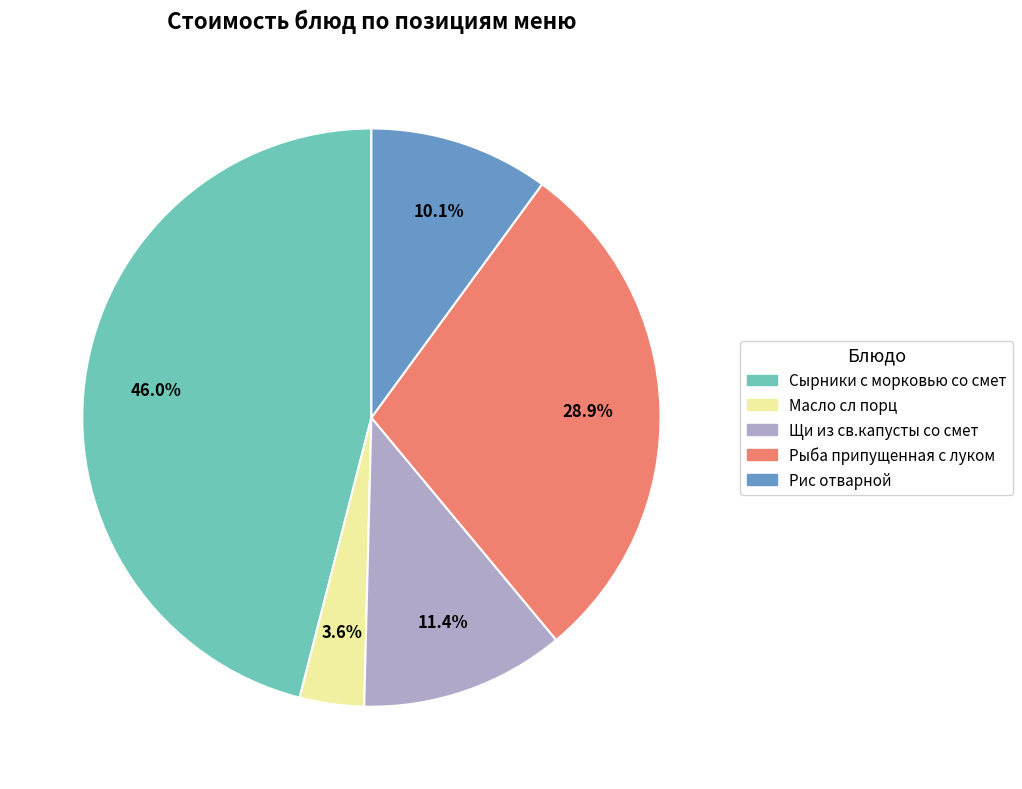

What percentage is the Масло сл порц slice, to the nearest percent?

4%